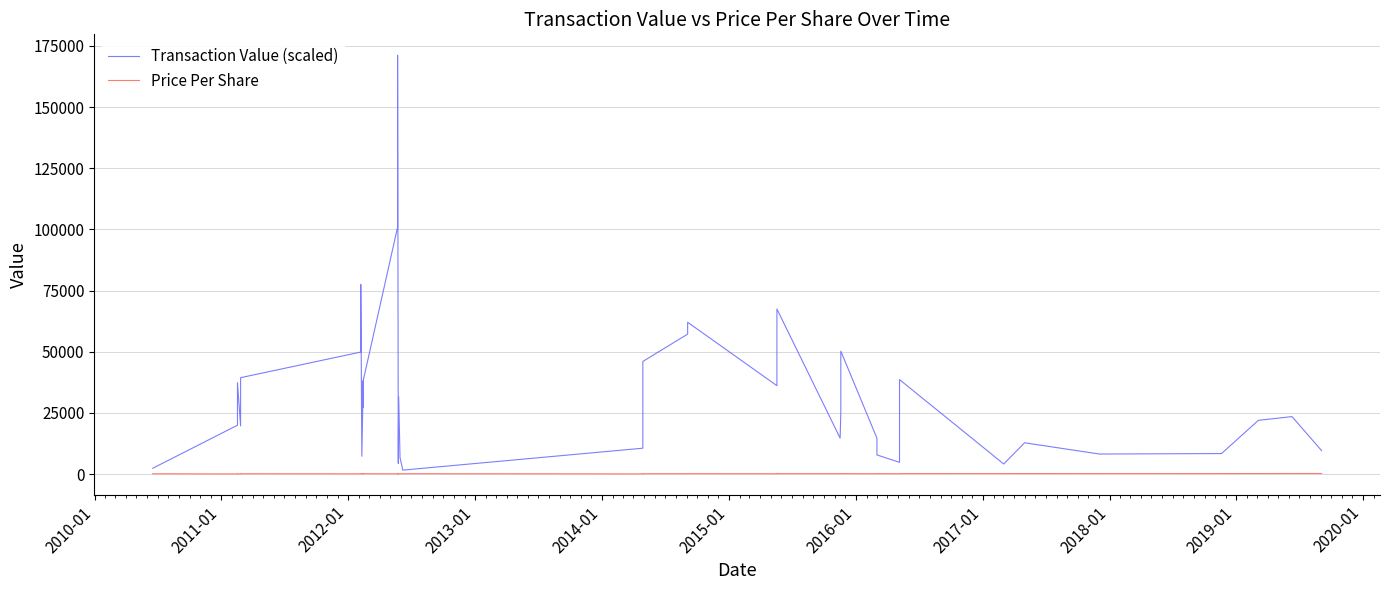

How many categories are shown in the chart?

39